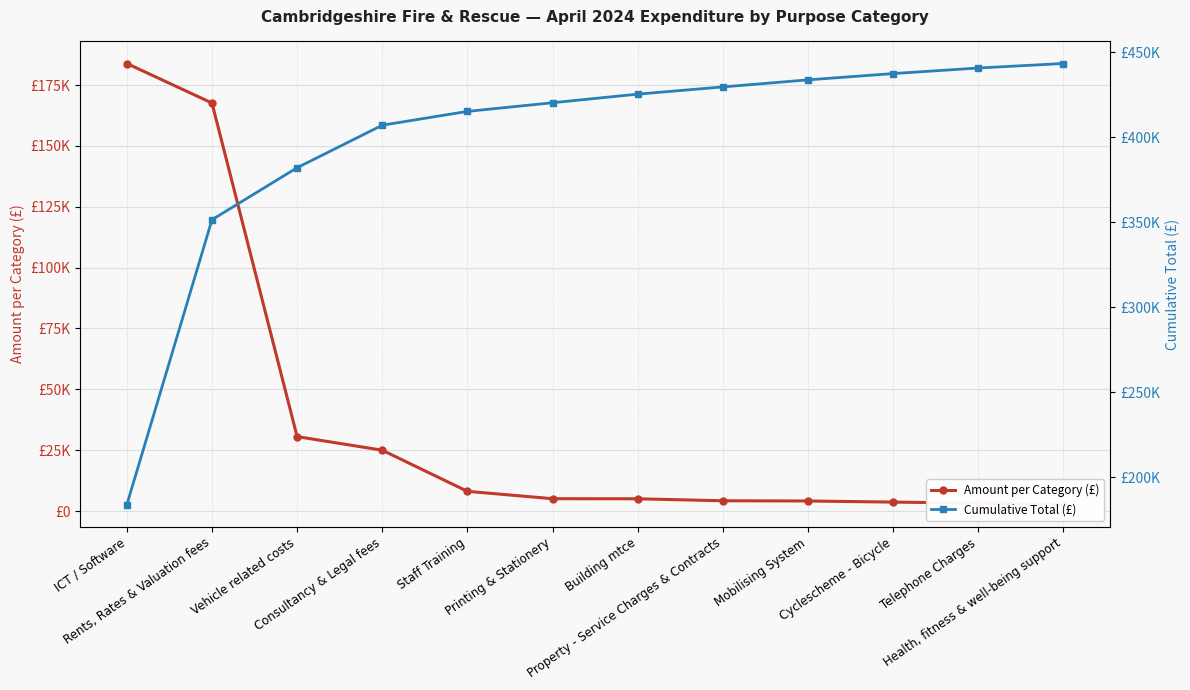

The Cumulative Total (£) series shows 351420.1 at Rents, Rates & Valuation fees. True or false?

True